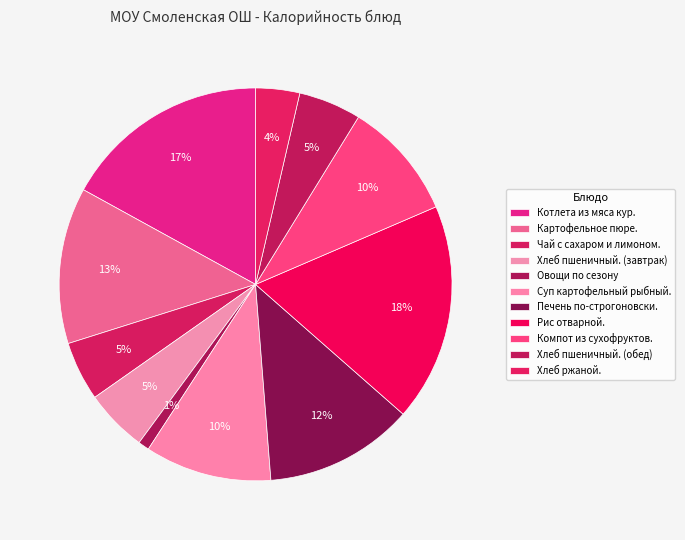

Count the number of slices in the pie.

11